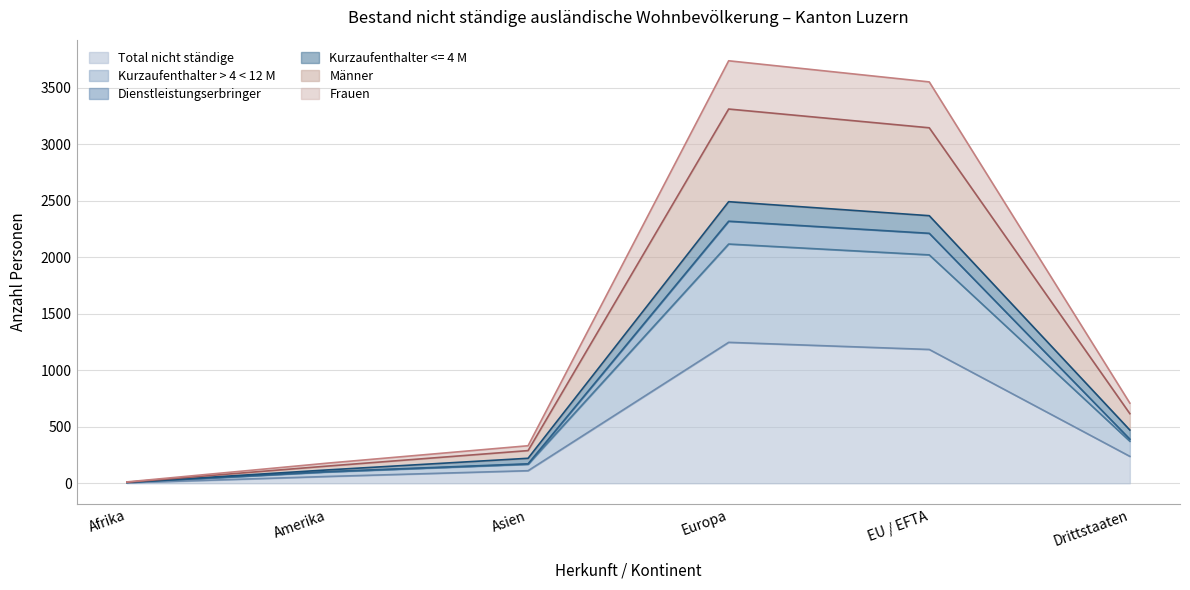

The value of Frauen at Afrika is 16. True or false?

False